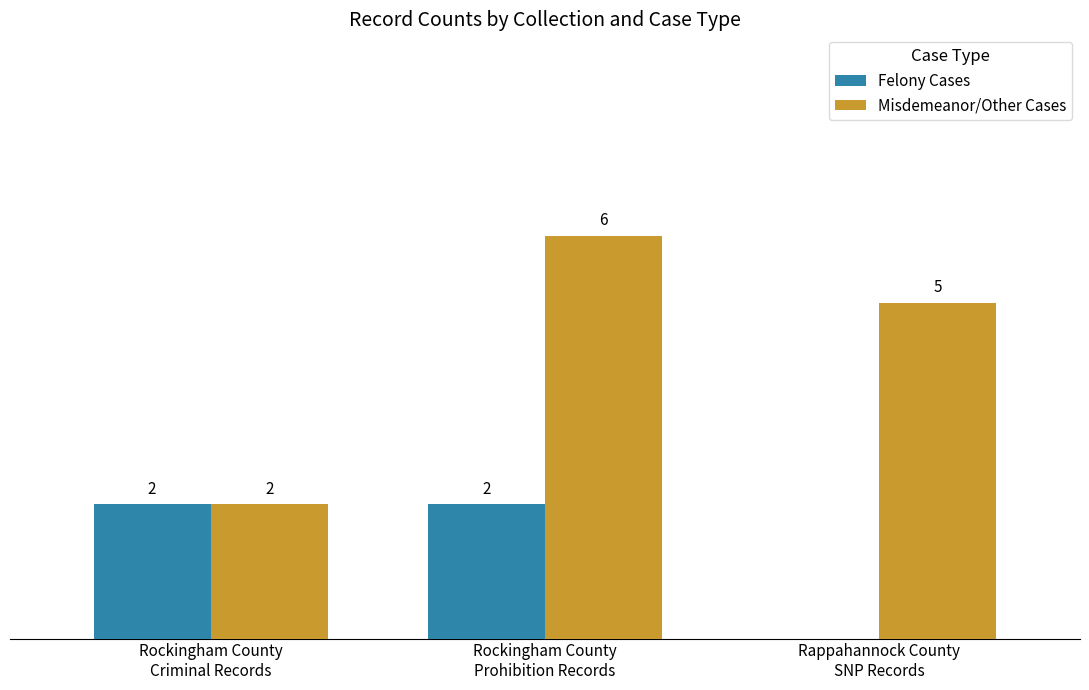

Which series has the largest total across all categories?

Misdemeanor/Other Cases